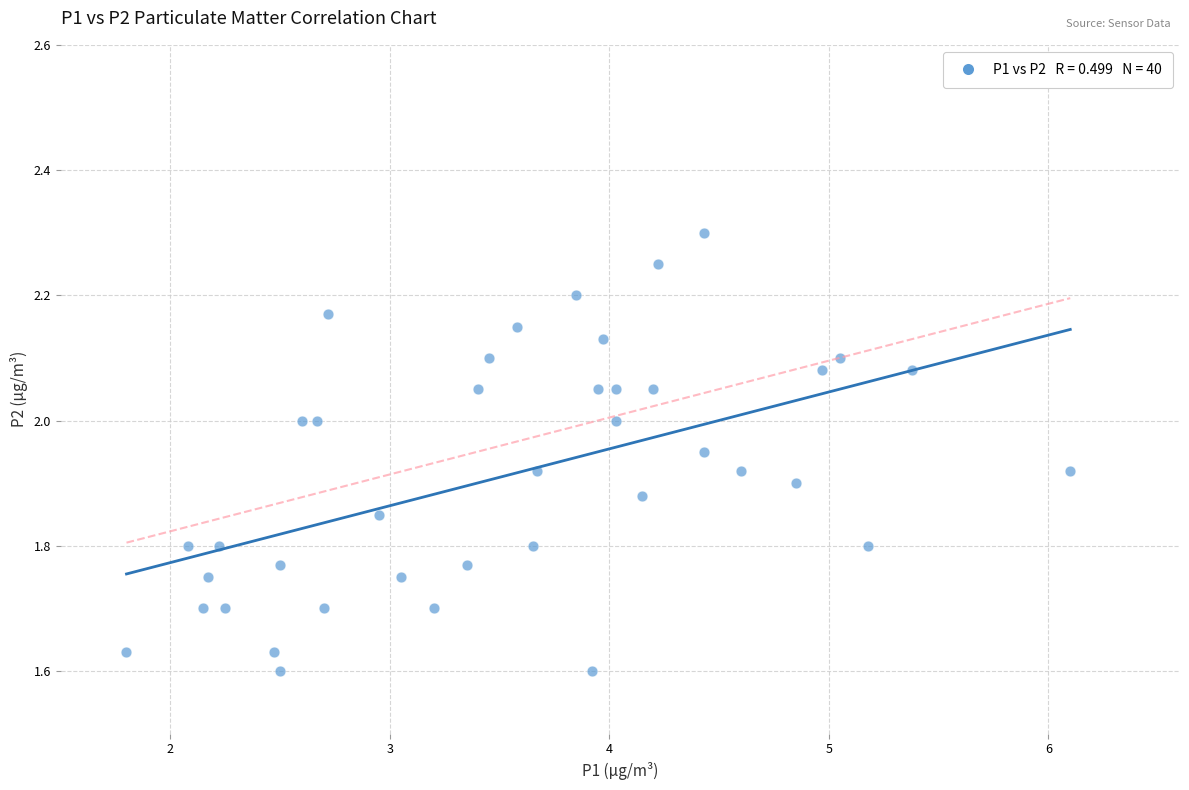

What is the range of X values (max minus min)?

4.3